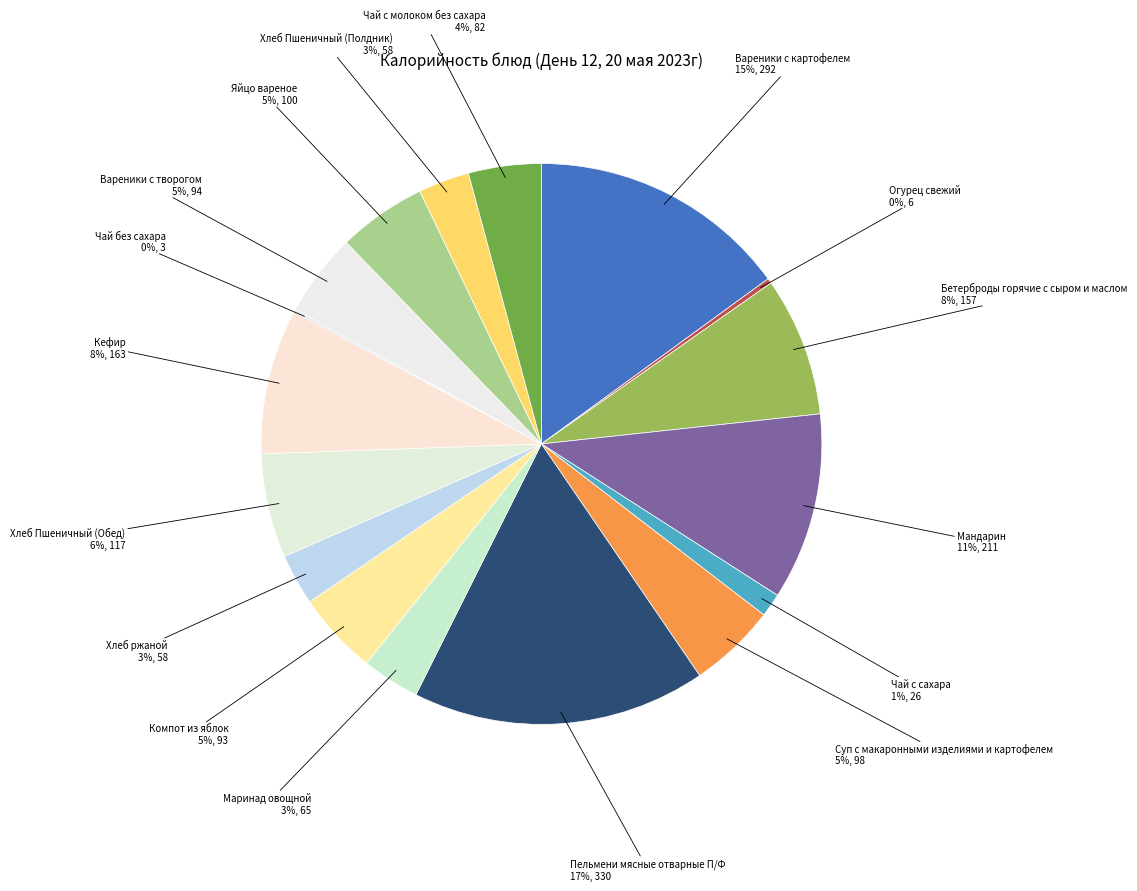

Is there a majority slice in this chart?

No